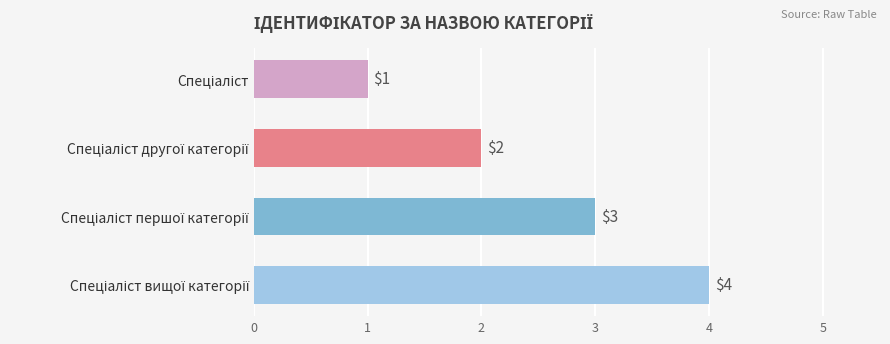

What is the sum of all values?

10